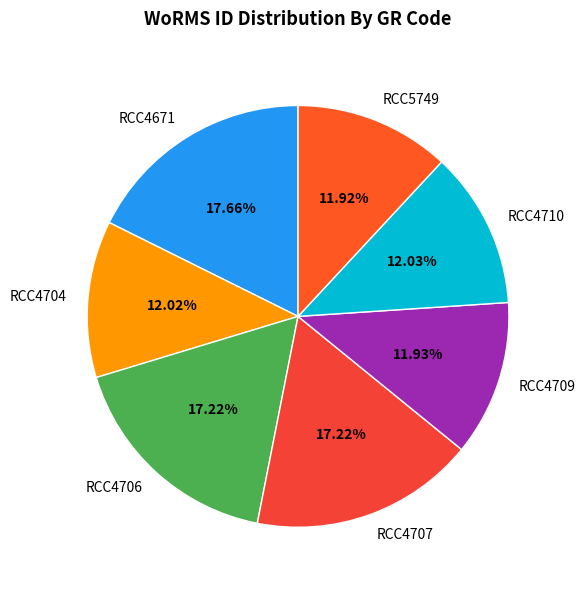

What is the ratio of the value at RCC4707 to the value at RCC4706?

1.0